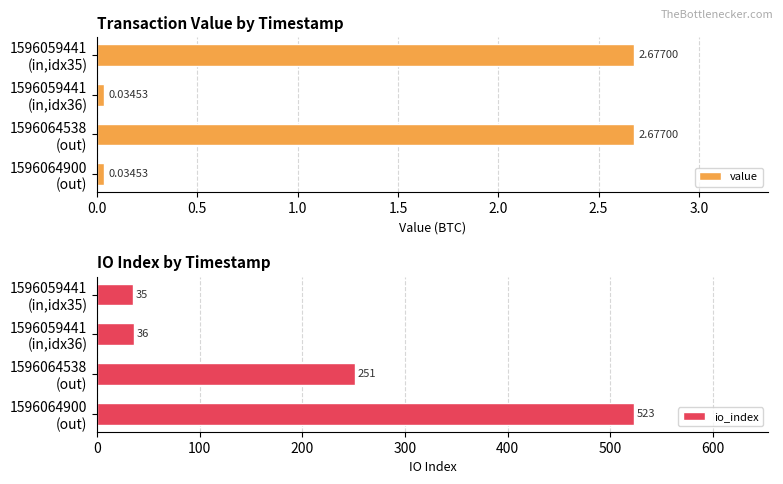

What is the average value of the io_index series?

211